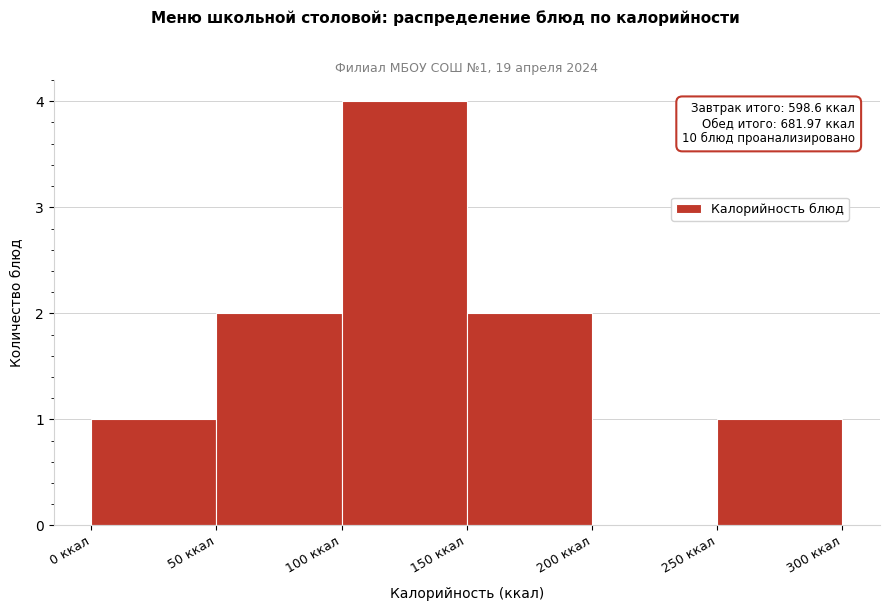

Over which range of the x-axis is the bar tallest?

100 to 150